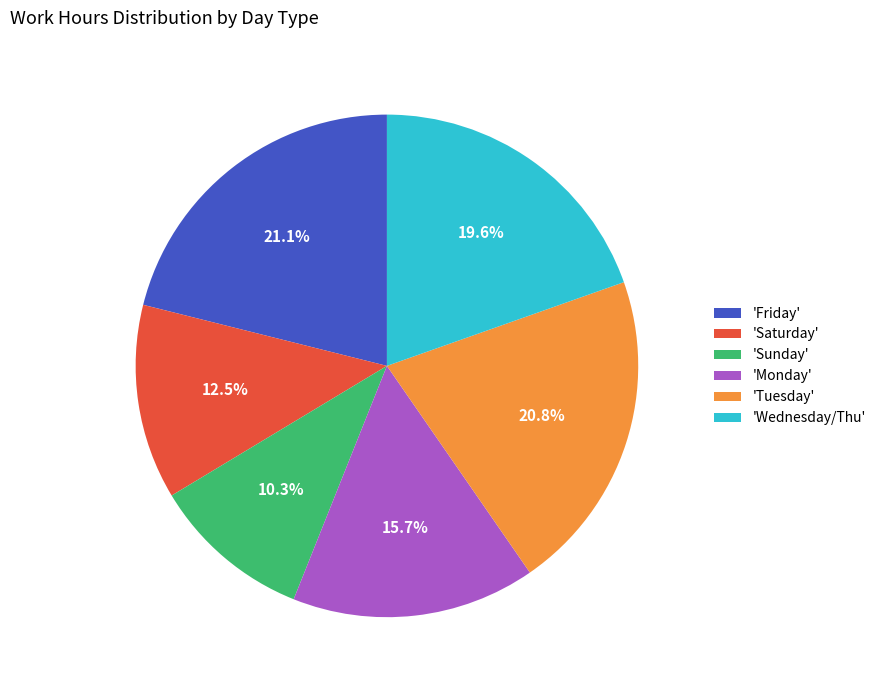

What is the ratio of the value at 'Monday' to the value at 'Saturday'?

1.3